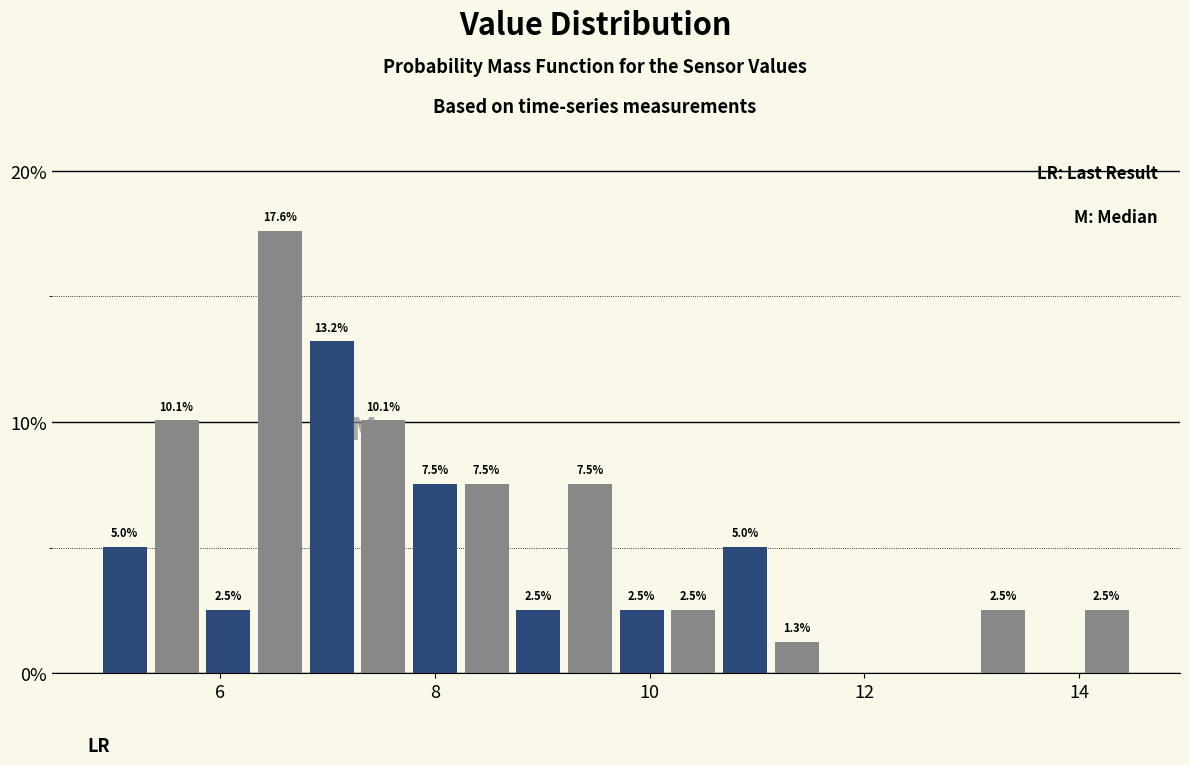

Read against the x-axis, roughly where is the centre of the tallest bar?

6.6